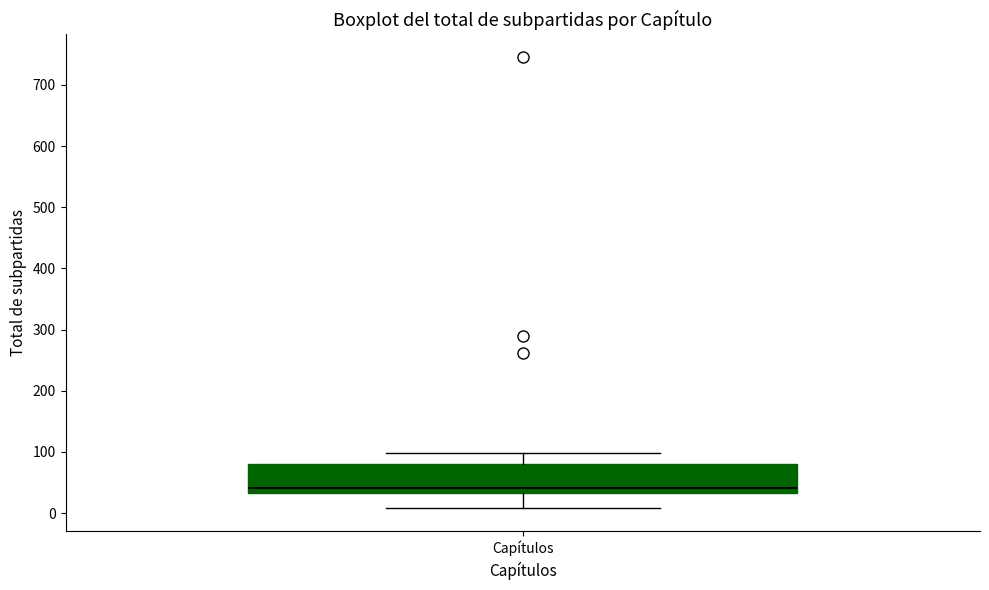

Transcribe this box plot: give where the median line is, the range the box spans, and where the two whiskers end, as read against the y-axis. The values are not printed on the chart, so give them approximately, as read against the axis.

median 40, box 30 to 80, whiskers 10 to 100